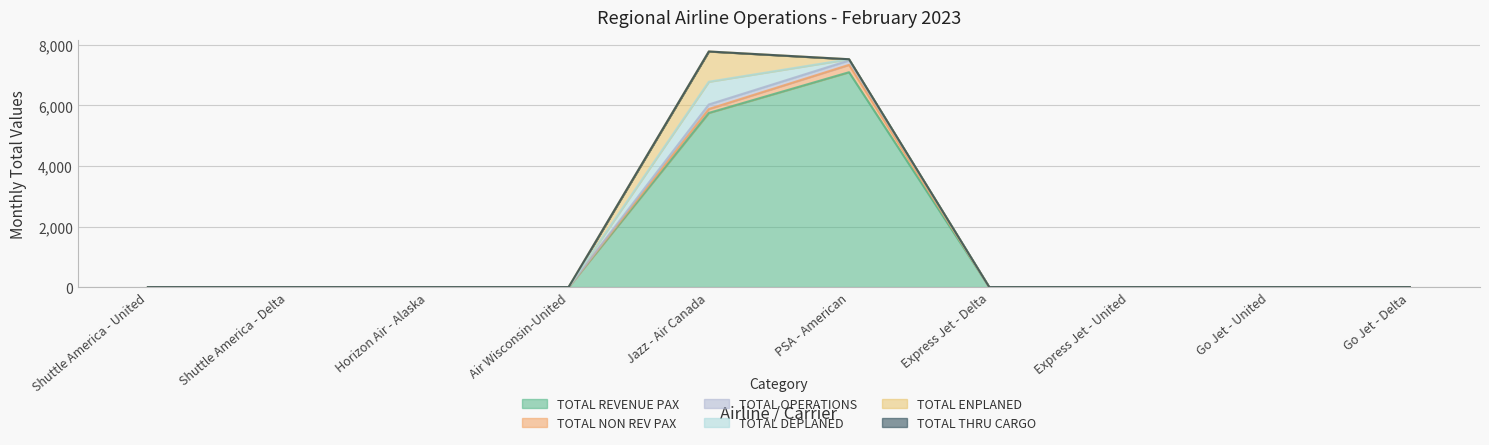

What are all the series names shown in the legend?

TOTAL REVENUE PAX, TOTAL NON REV PAX, TOTAL OPERATIONS, TOTAL DEPLANED, TOTAL ENPLANED, TOTAL THRU CARGO